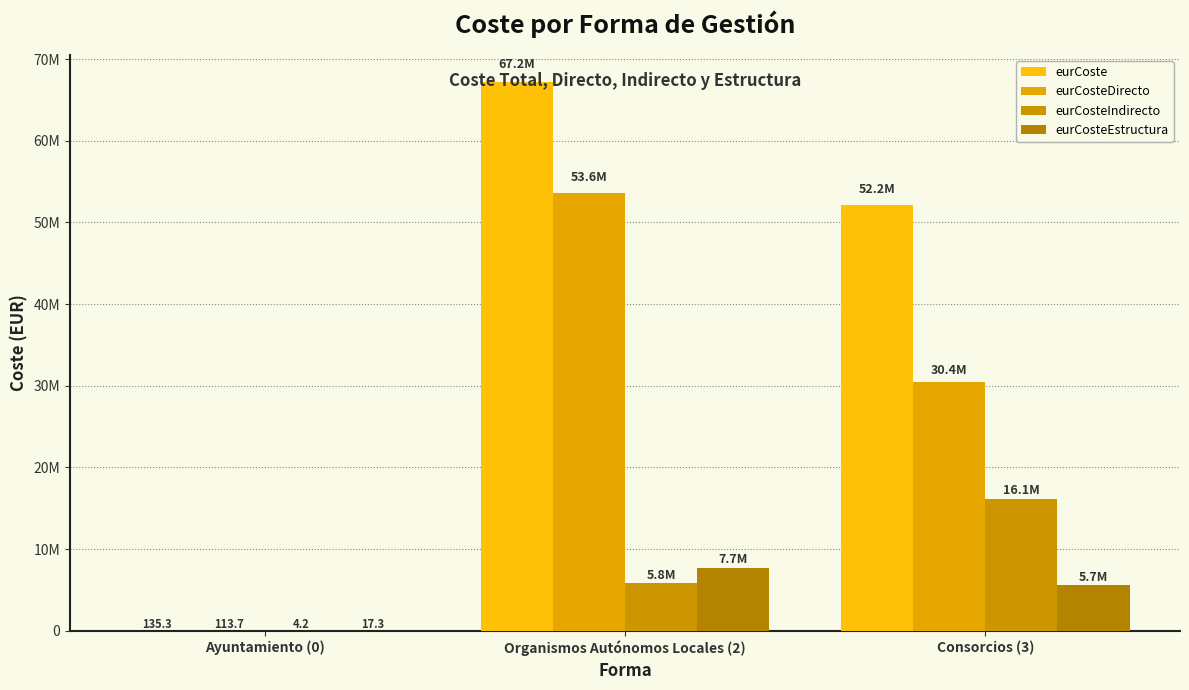

Are the bars grouped side by side (vs. stacked)?

Yes